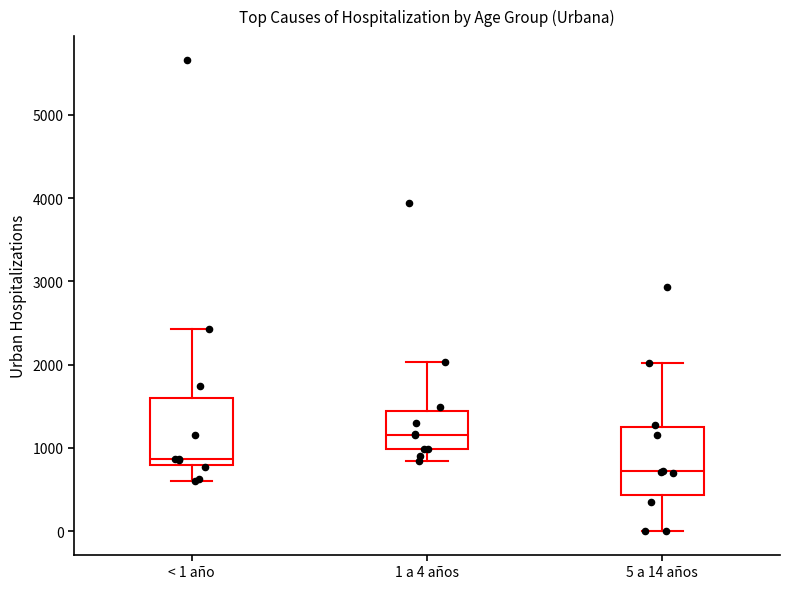

Which box's median line is the lowest?

5 a 14 años